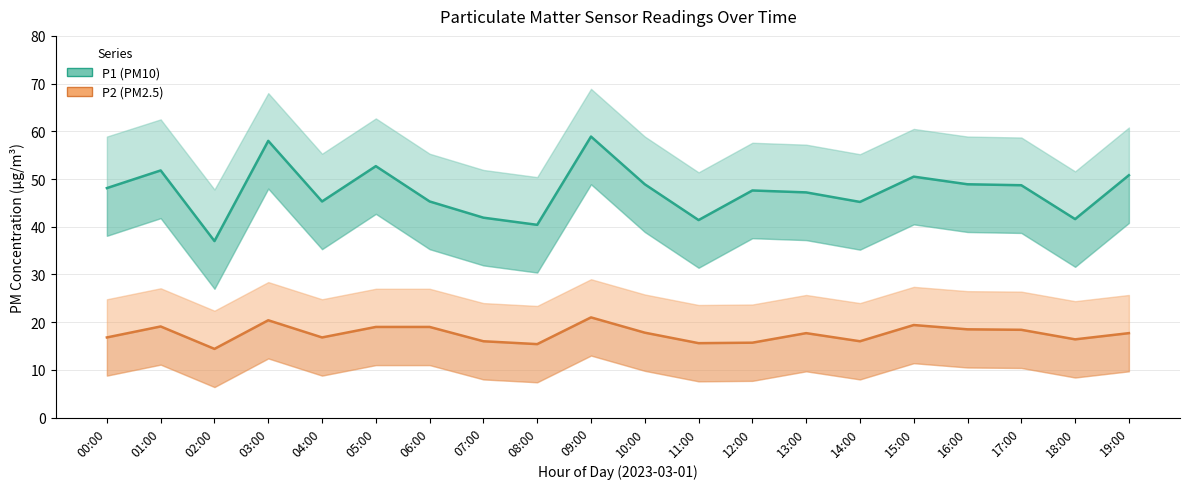

What is the average value of the P1 series?

47.5